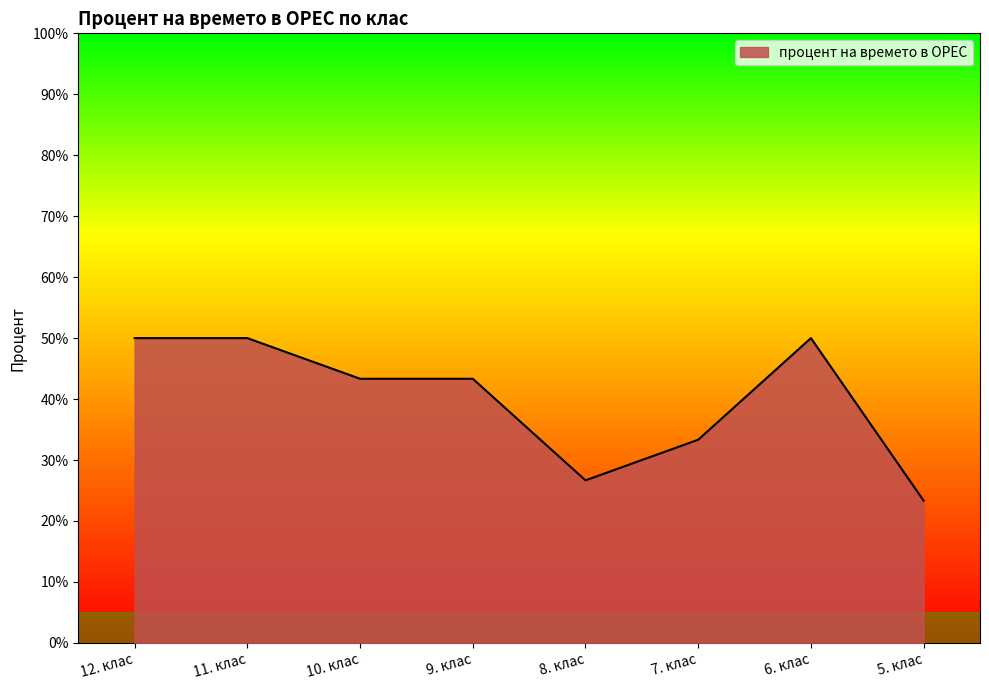

Where is the first local minimum?

8. клас